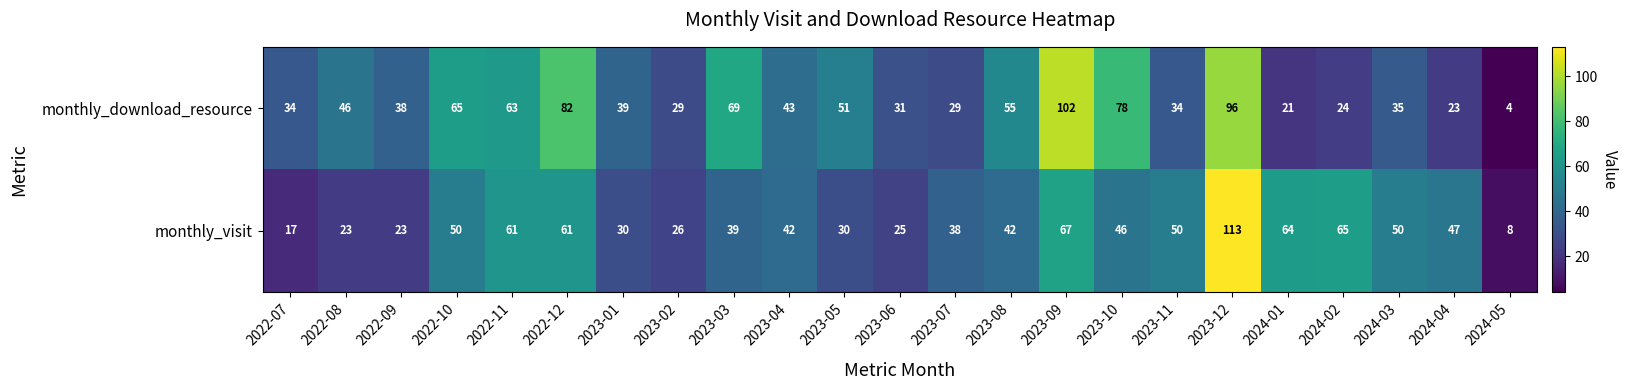

True or false: monthly_download_resource has a value of 55 at 2023-08.

True